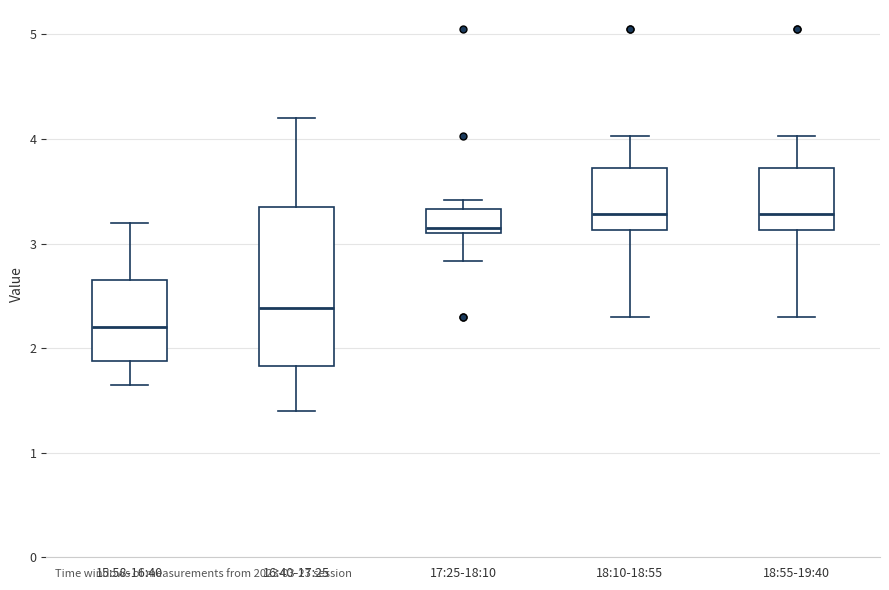

Reading left to right, read every box against the y-axis: the position of its median line, the range the box covers, and the ends of its whiskers. The values are not printed on the chart, so give them approximately, as read against the axis.

15:58-16:40: median 2.2, box 1.9 to 2.7, whiskers 1.7 to 3.2
16:40-17:25: median 2.4, box 1.8 to 3.4, whiskers 1.4 to 4.2
17:25-18:10: median 3.2, box 3.1 to 3.3, whiskers 2.8 to 3.4
18:10-18:55: median 3.3, box 3.1 to 3.7, whiskers 2.3 to 4.0
18:55-19:40: median 3.3, box 3.1 to 3.7, whiskers 2.3 to 4.0